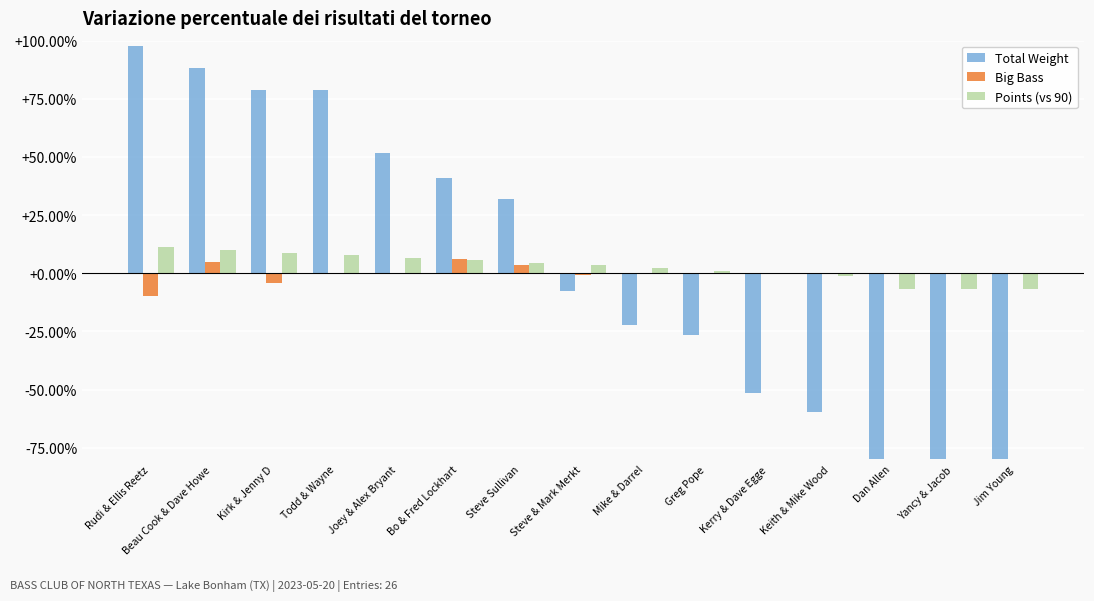

Between Kirk & Jenny D and Todd & Wayne, which is larger?

Kirk & Jenny D